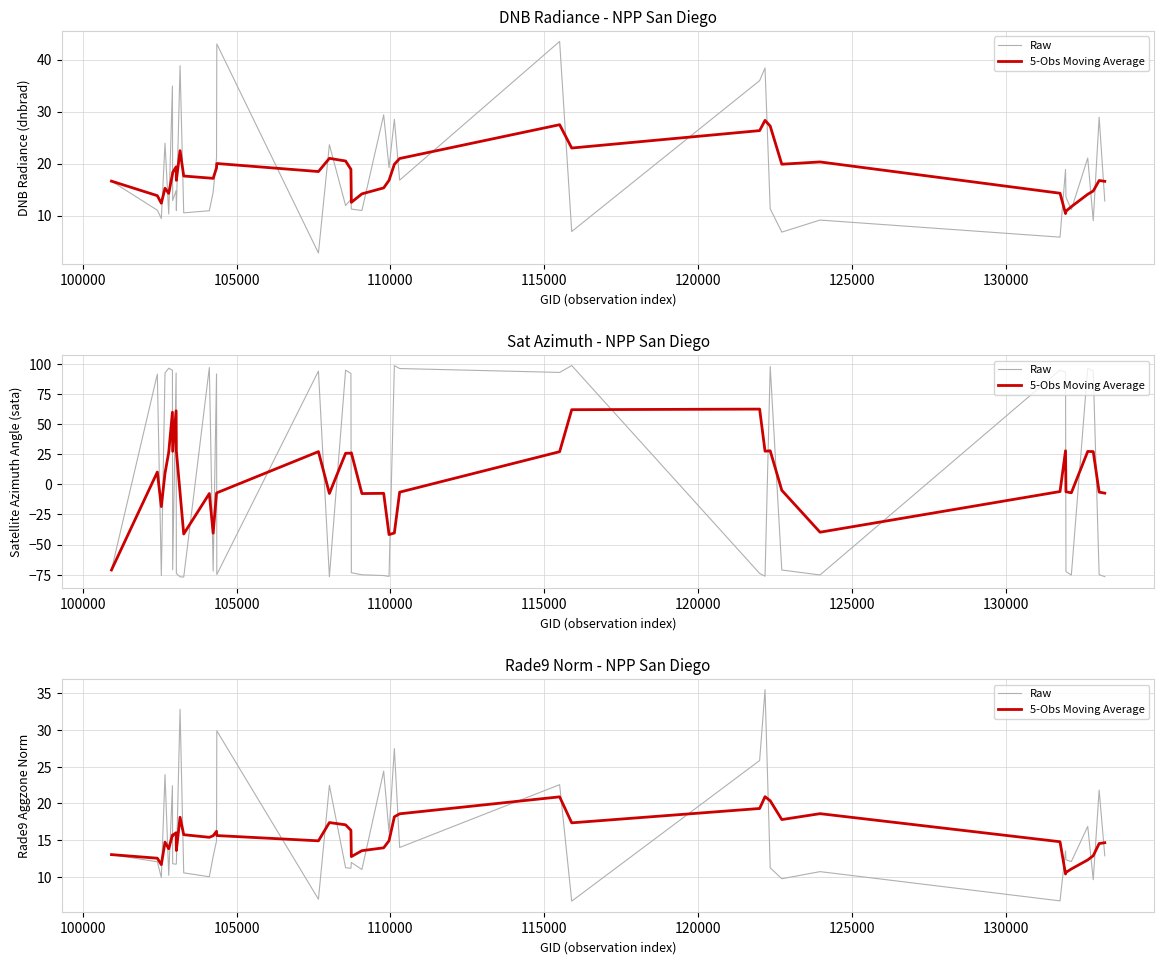

How many lines are shown in the chart?

2